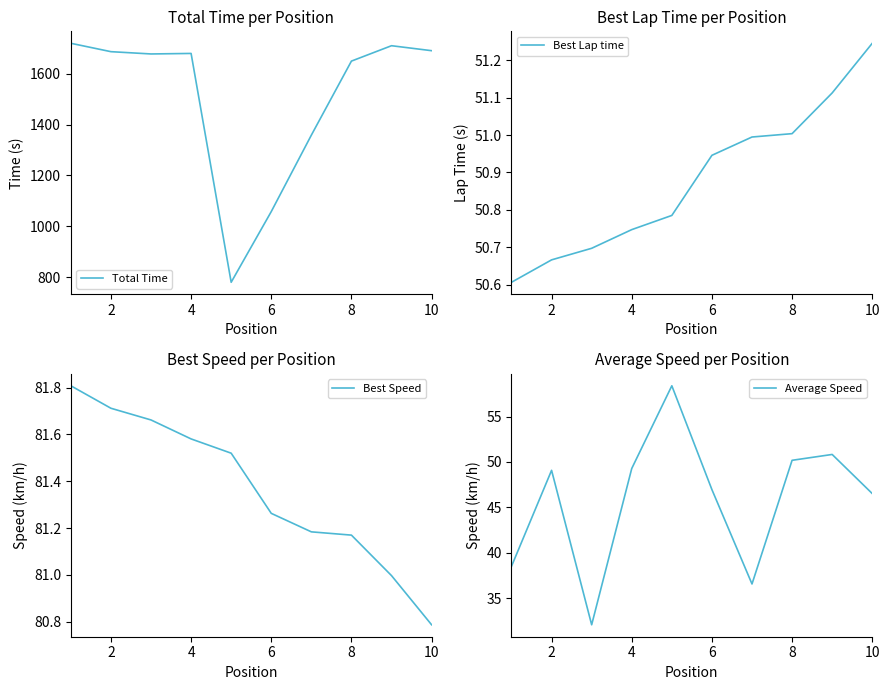

Is it true that Average Speed equals 47.0 at 6?

True